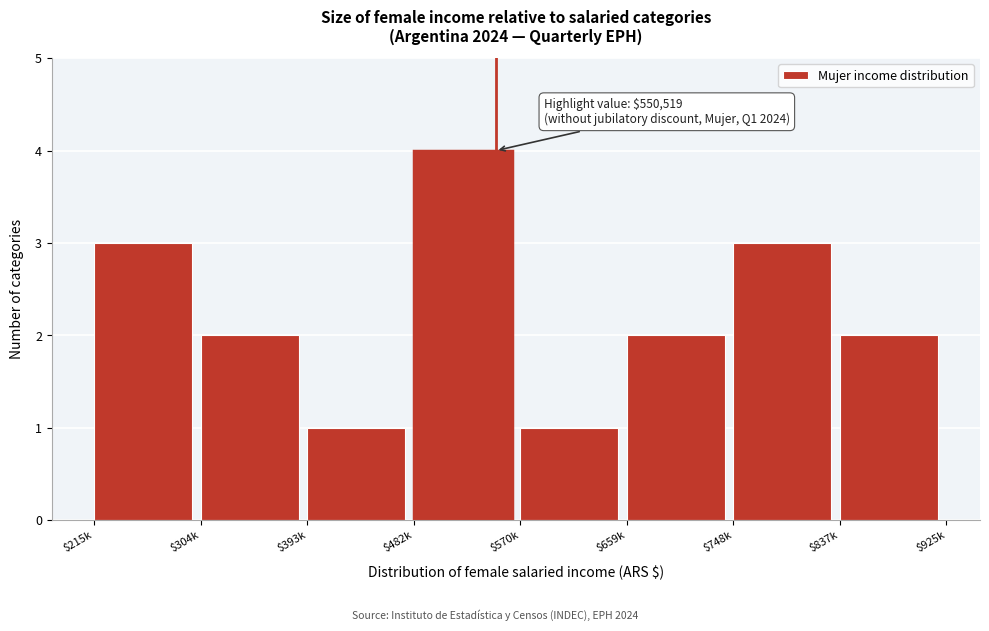

Reading left to right, transcribe all the data shown in this chart.

3	2	1	4	1	2	3	2